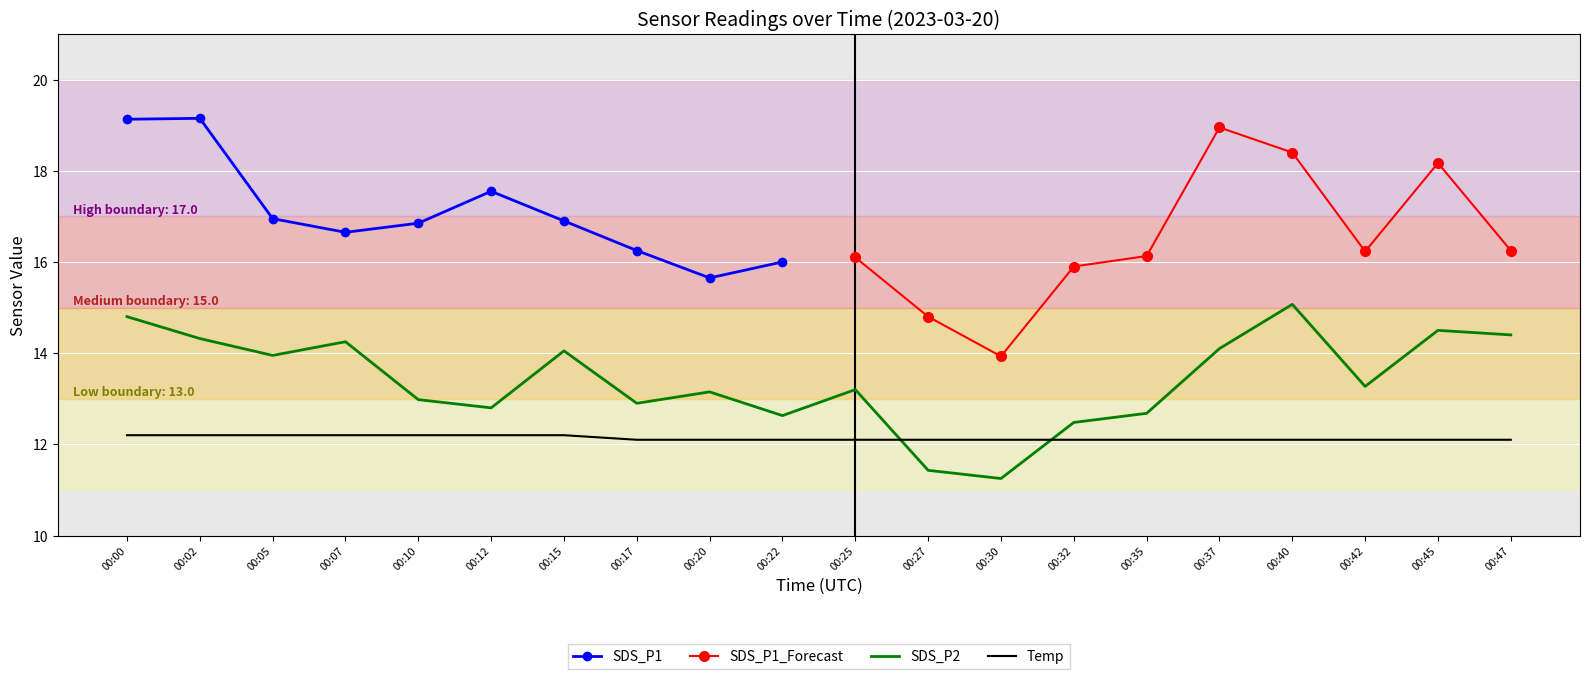

True or false: SDS_P2 and Temp intersect in this chart.

True